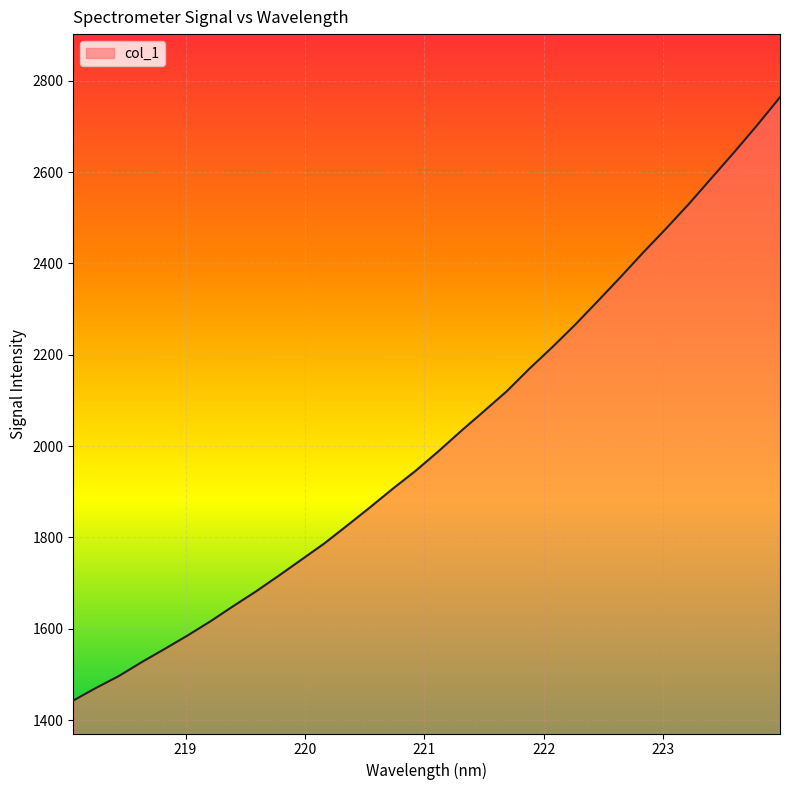

What is the difference between the maximum and minimum values?

1320.5